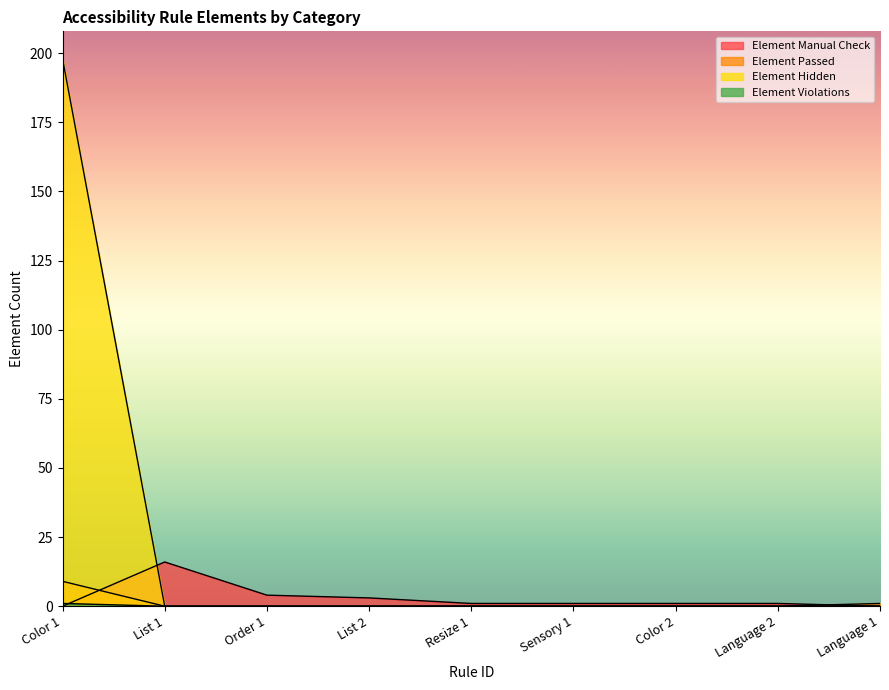

How many data points in Element Manual Check are above 1?

3